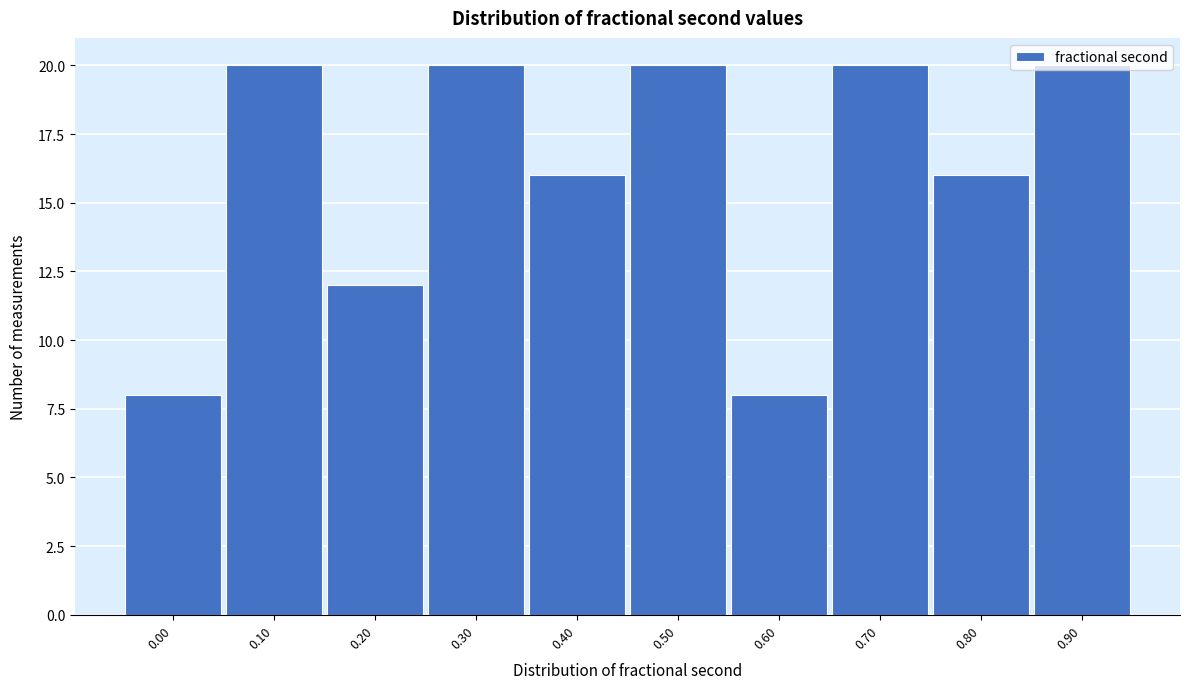

Is it true that the value at 0.80 is 24?

False